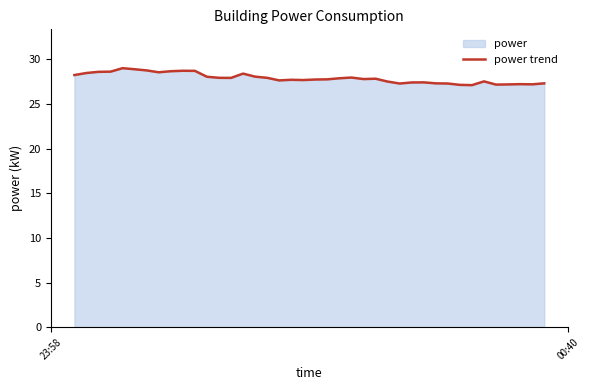

What is the maximum value shown in the chart?

29.0